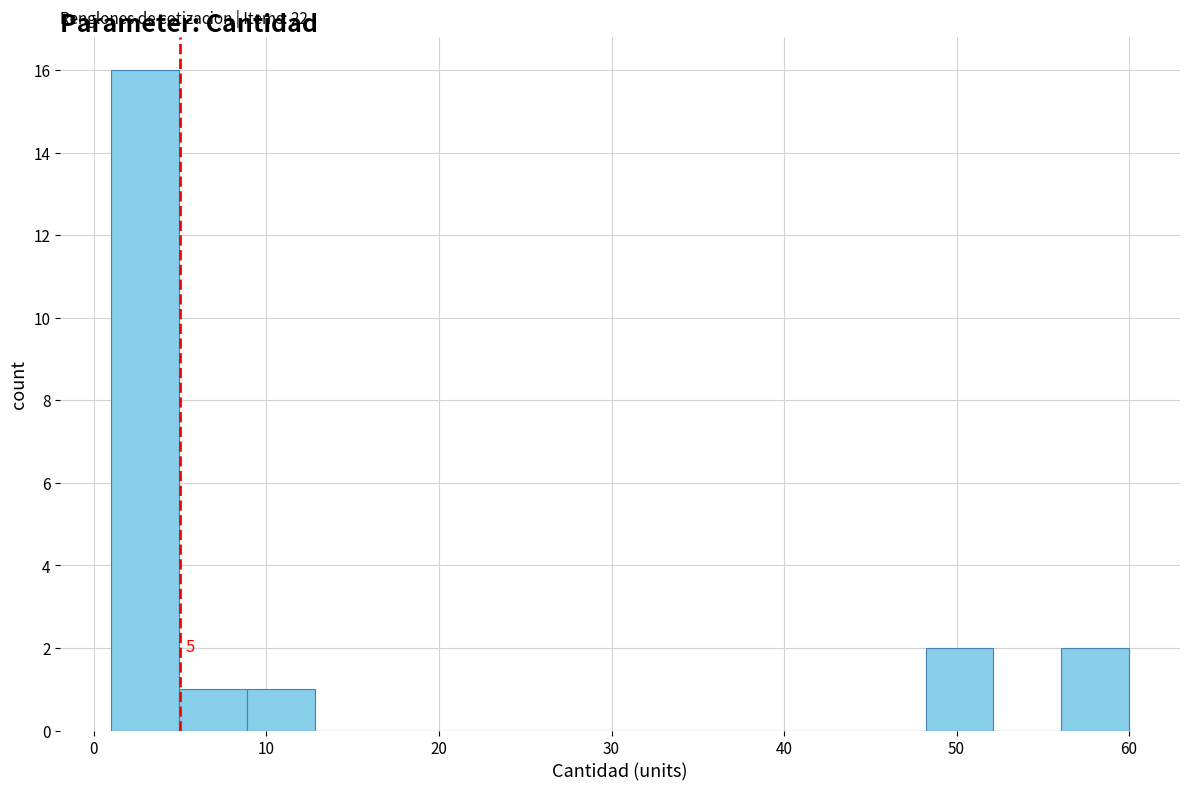

Around what value on the x-axis is the tallest bar? Give the approximate position of its centre, as read against the axis.

3